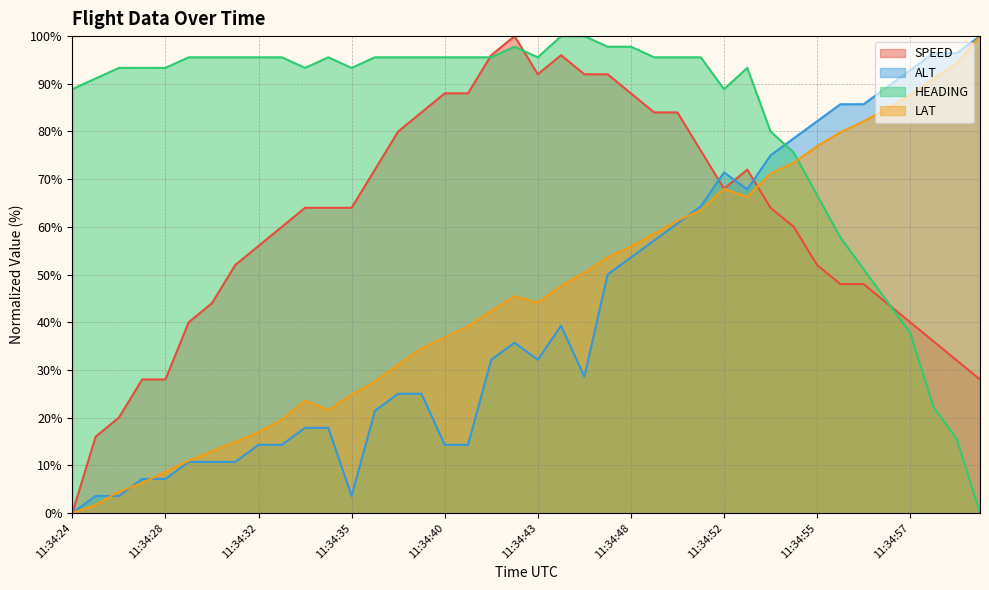

How many lines are shown in the chart?

4